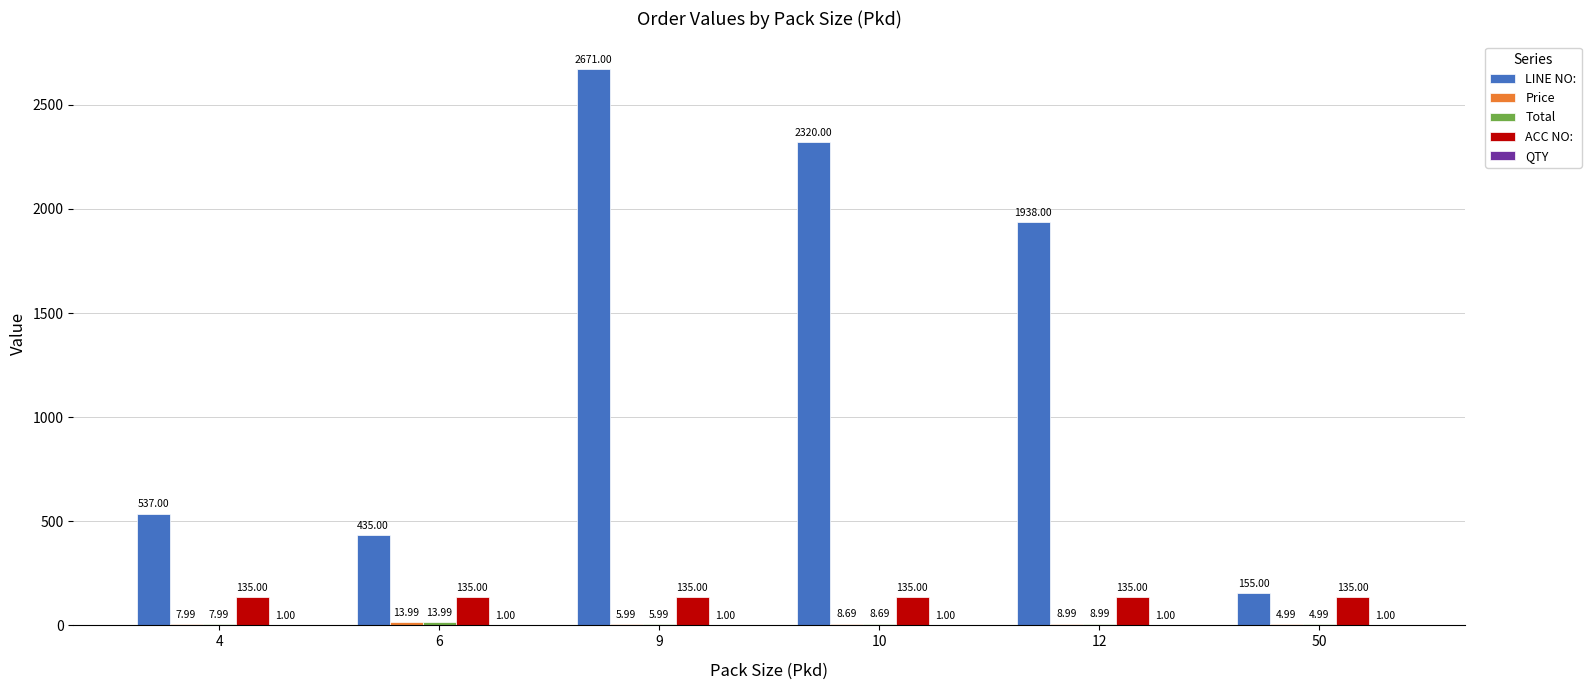

What is the sum of the LINE NO: values at 6 and 50?

590.0